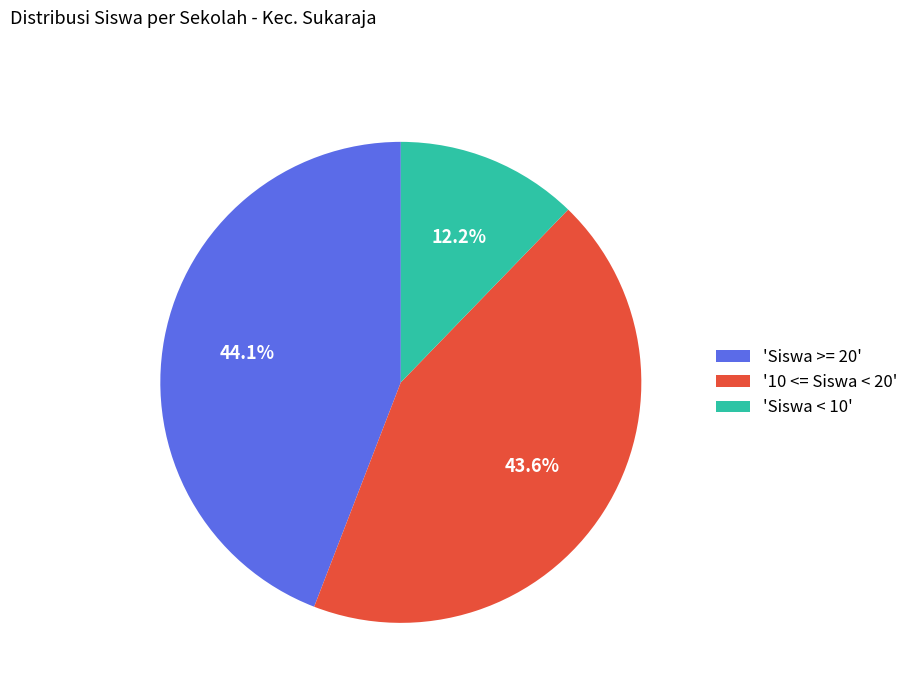

Combined, what portion of the pie is '10 <= Siswa < 20' and 'Siswa < 10'?

55.9%